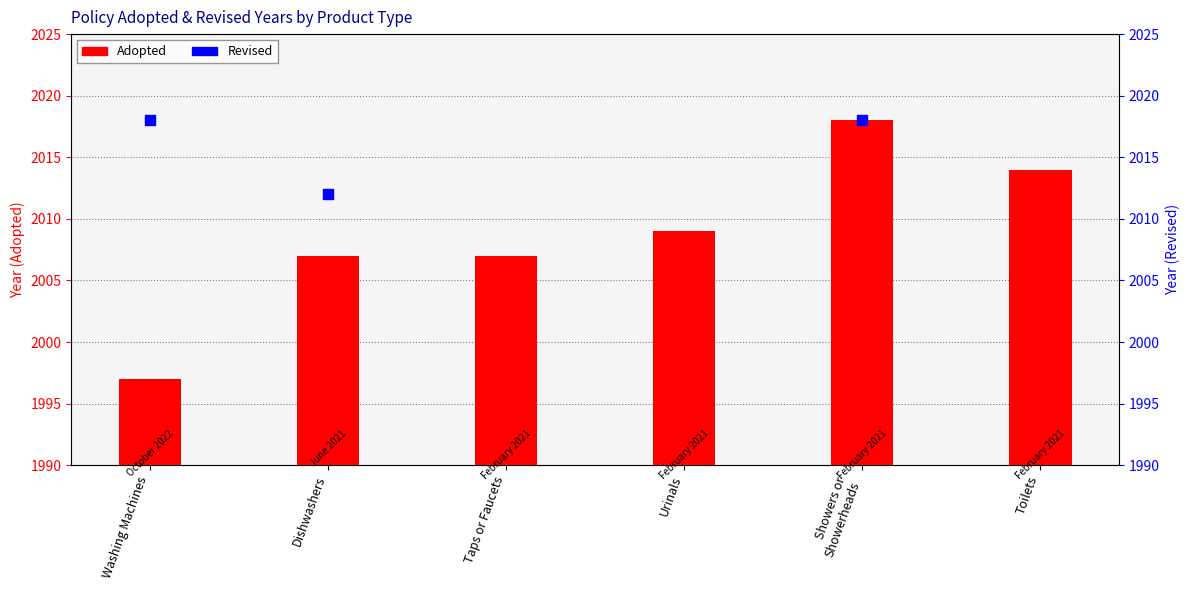

At how many categories does at least one series exceed 2006?

6